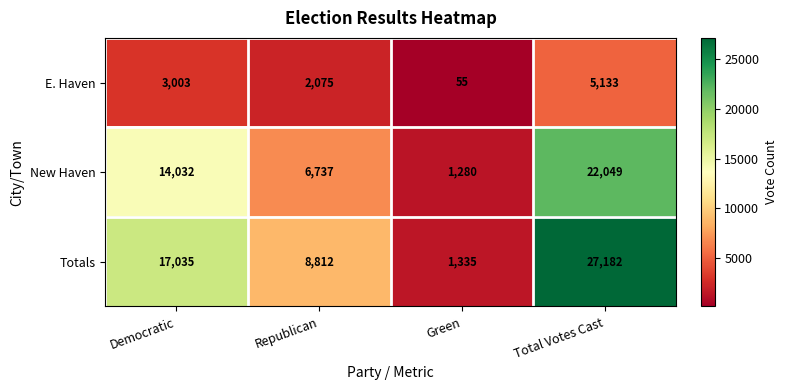

What is the difference between the E. Haven values at Green and Democratic?

2948